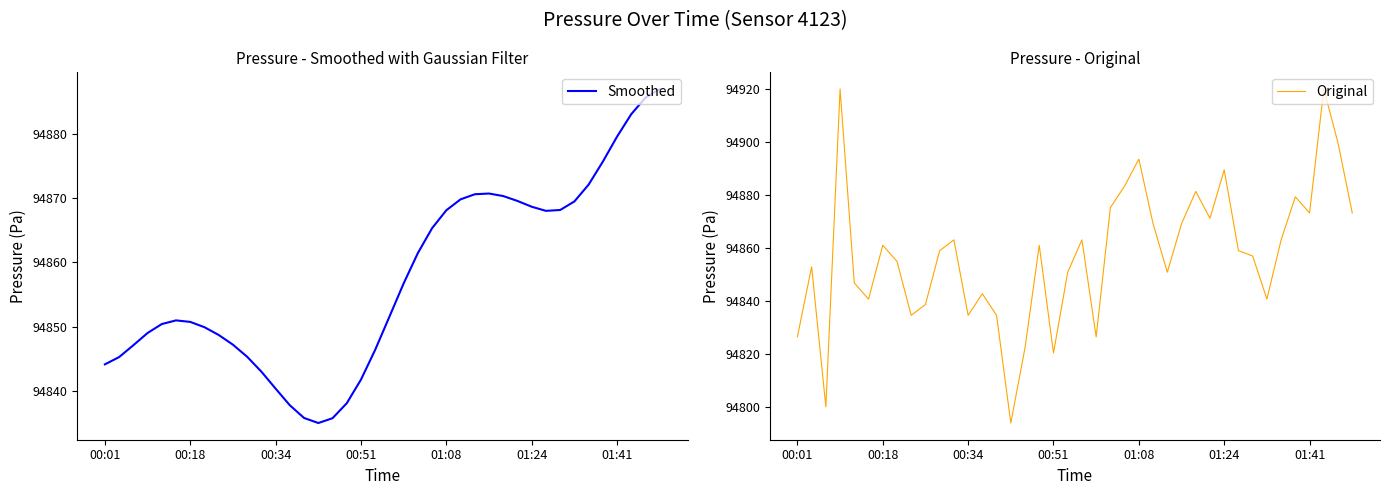

What is the maximum value for Smoothed?

94886.9